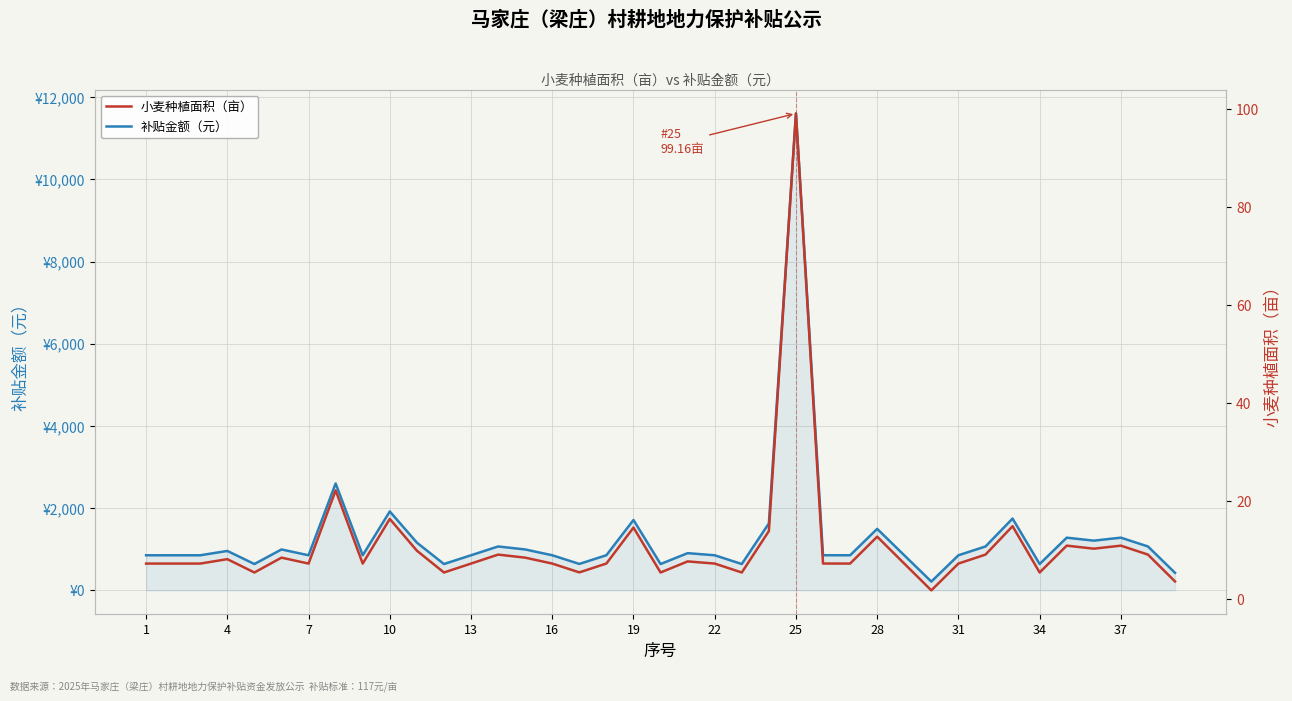

Reading right to left, transcribe all the data shown in this chart.

补贴金额（元）: 427.1	1068.2	1282.3	1209.8	1282.3	641.2	1746.8	1068.2	854.1	214.1	854.1	1496.4	854.1	855.3	11601.7	1629.8	641.2	854.1	905.6	641.2	1712.9	855.3	643.5	854.1	995.7	1068.2	854.1	641.2	1161.8	1920.0	854.1	2600.9	854.1	995.7	641.2	959.4	854.1	854.1	854.1
小麦种植面积（亩）: 3.6	9.1	11.0	10.3	11.0	5.5	14.9	9.1	7.3	1.8	7.3	12.8	7.3	7.3	99.2	13.9	5.5	7.3	7.7	5.5	14.6	7.3	5.5	7.3	8.5	9.1	7.3	5.5	9.9	16.4	7.3	22.2	7.3	8.5	5.5	8.2	7.3	7.3	7.3